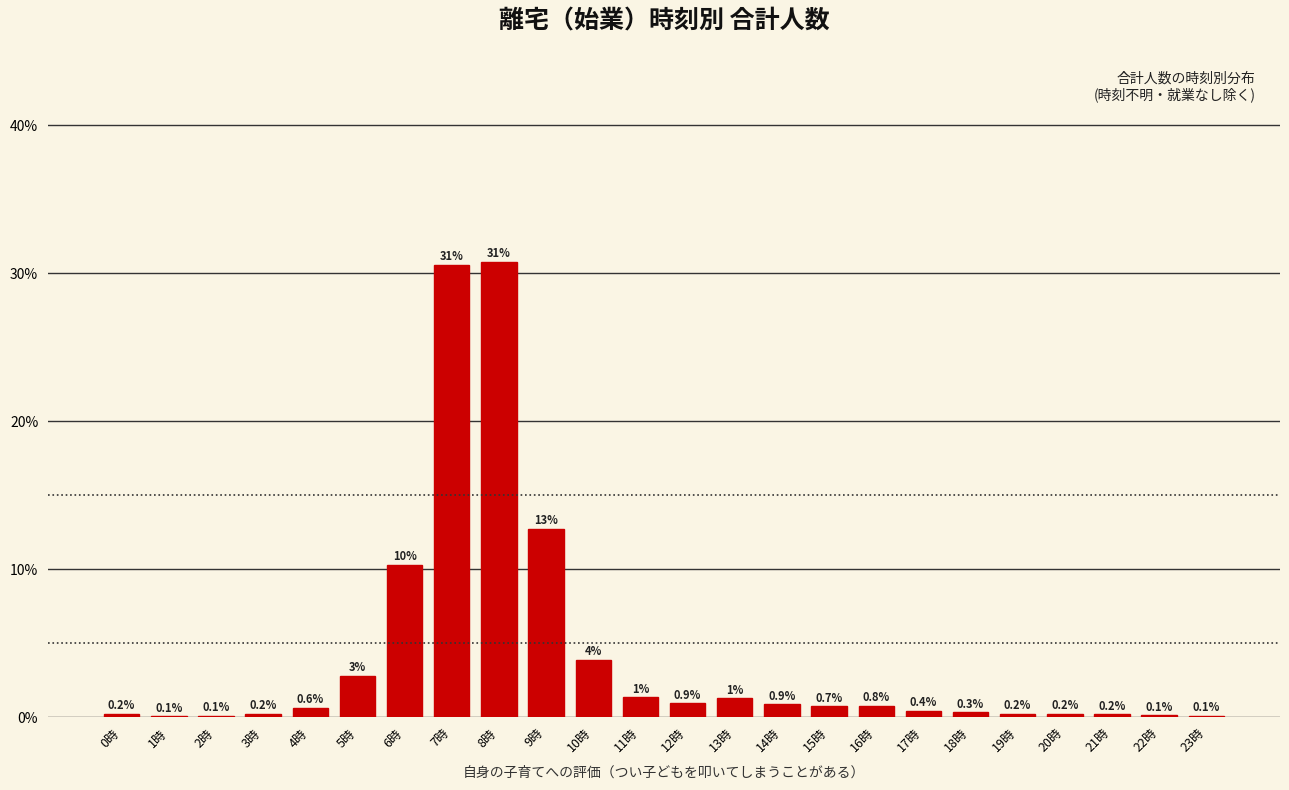

What is the maximum value shown in the chart?

30.8